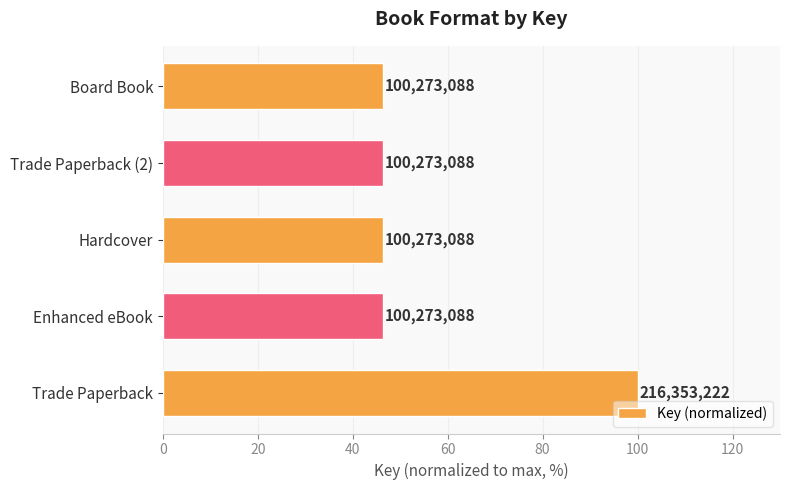

How many bars are there in total?

5